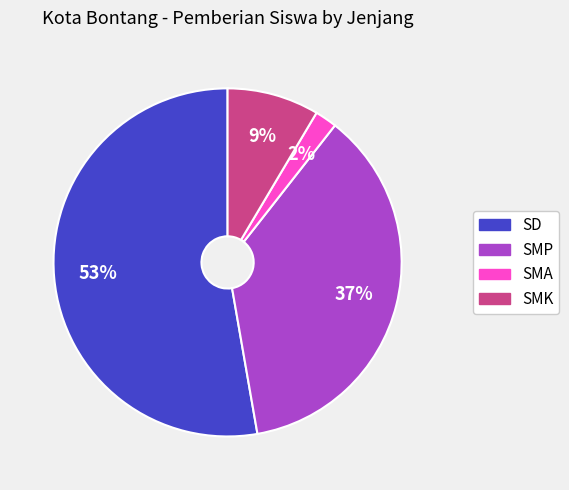

Is there a majority slice in this chart?

Yes